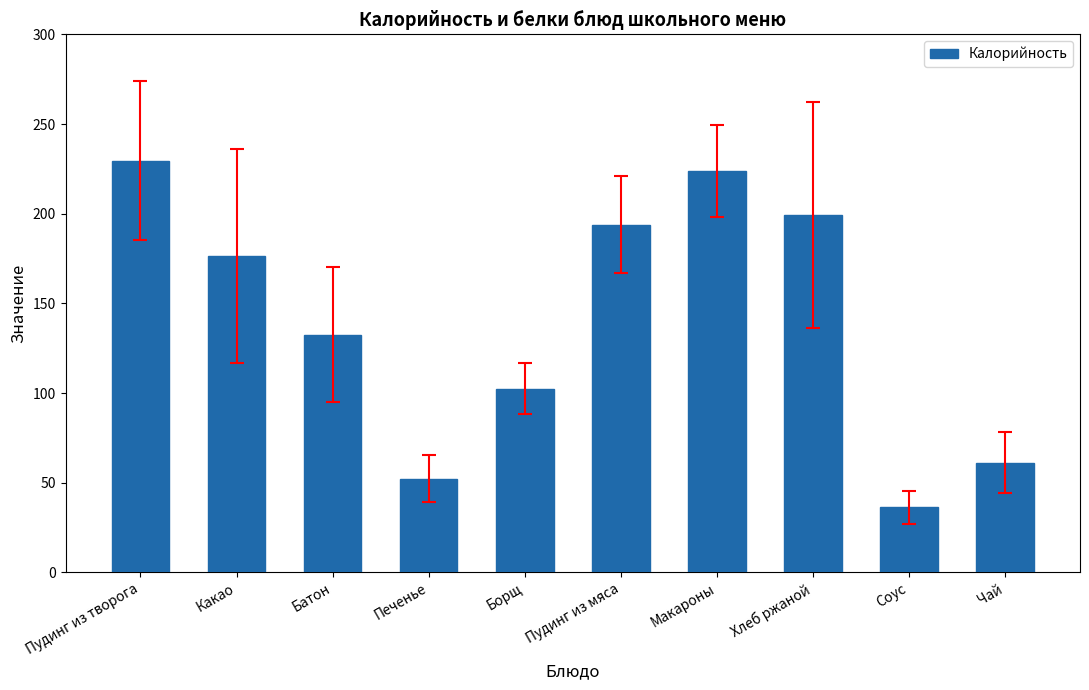

What position from the right is Соус?

2